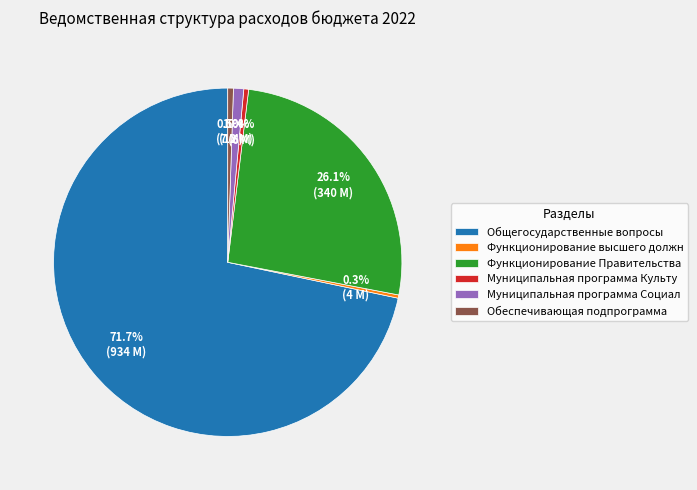

What percentage is NOT represented by Функционирование Правительства?

73.9%